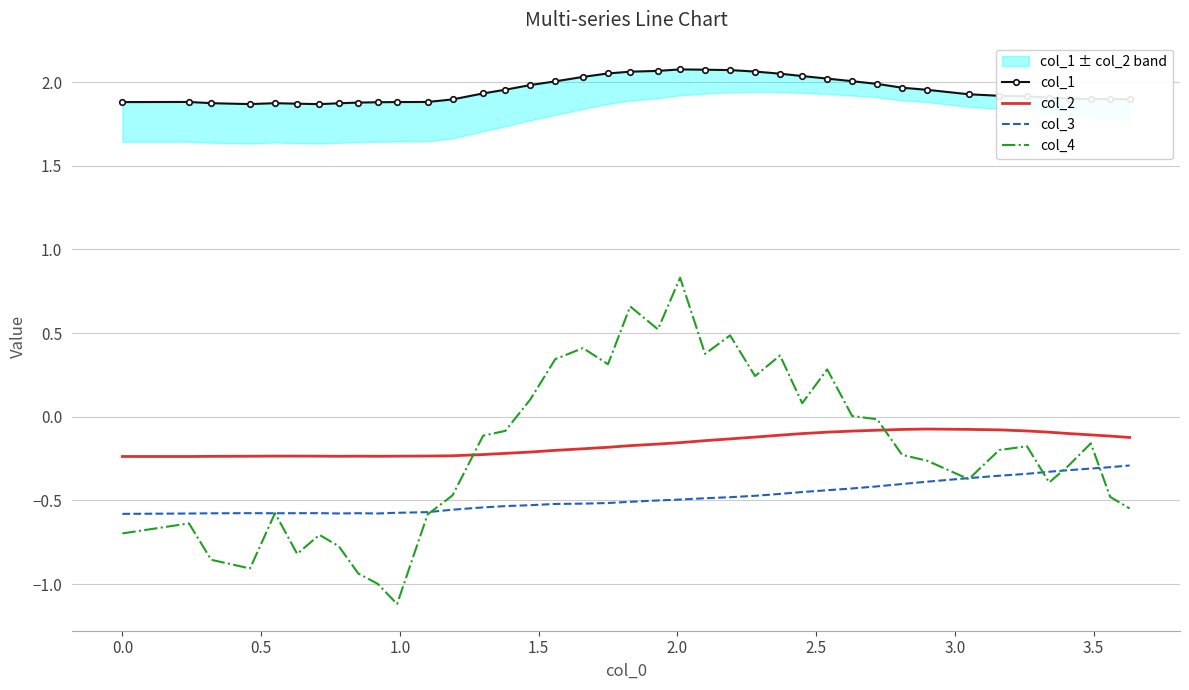

True or false: col_1 and col_4 intersect in this chart.

False